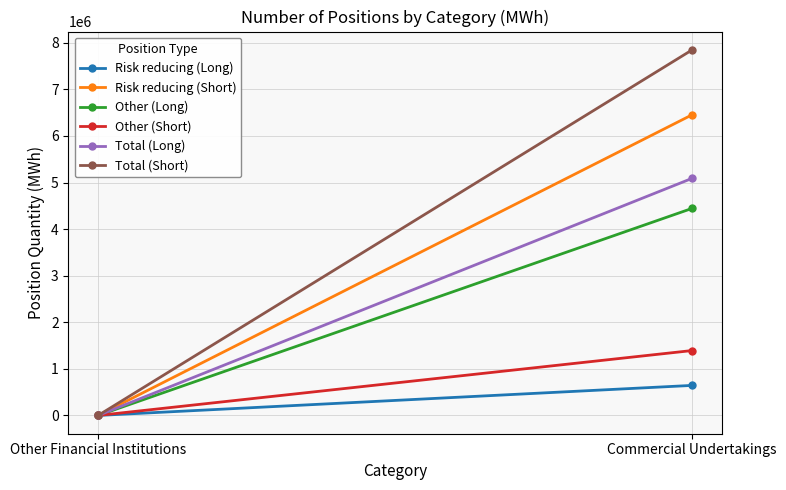

Is it true that Total (Short) equals 0 at Other Financial Institutions?

True